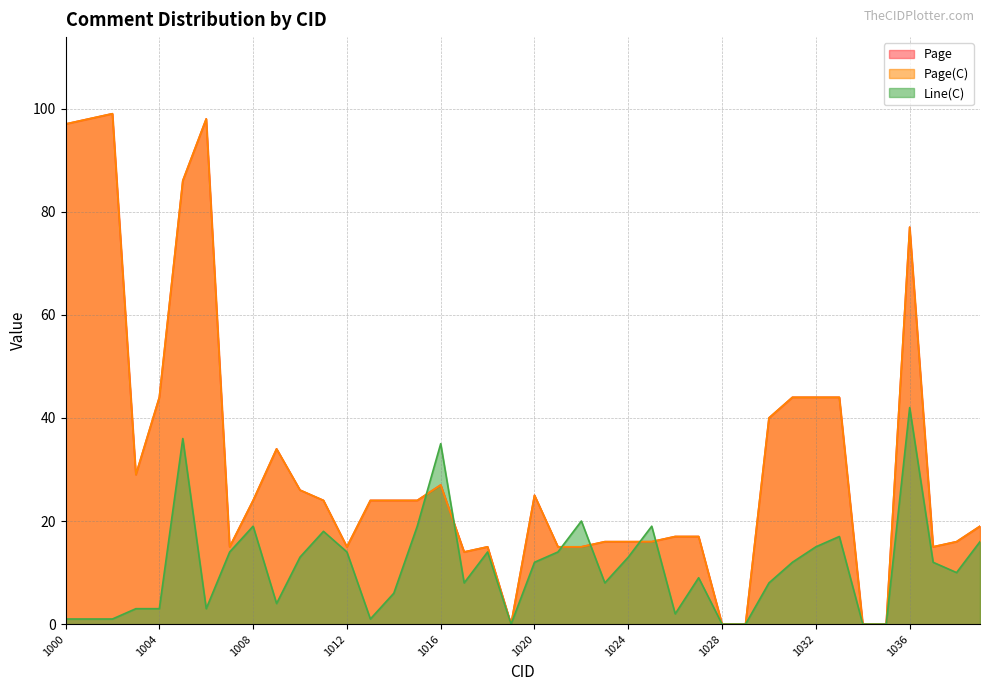

What is the value of the Page point at the 33rd from the left?

44